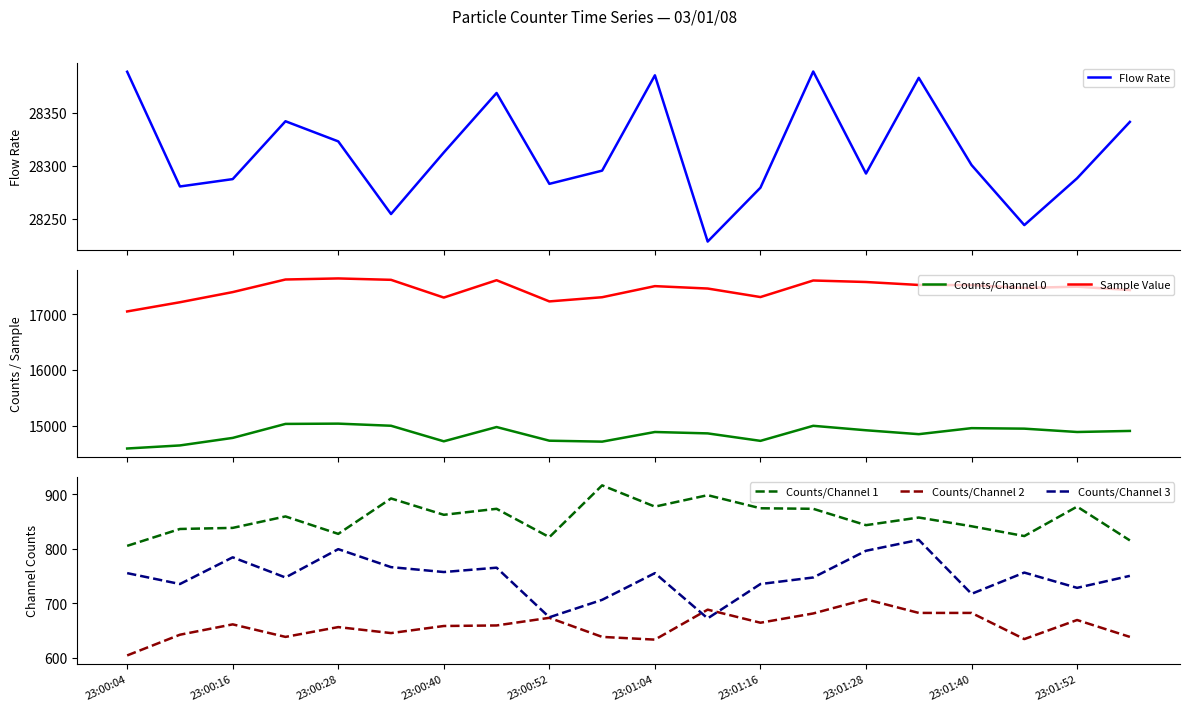

True or false: Counts/Channel 1 and Counts/Channel 3 cross at least once.

False